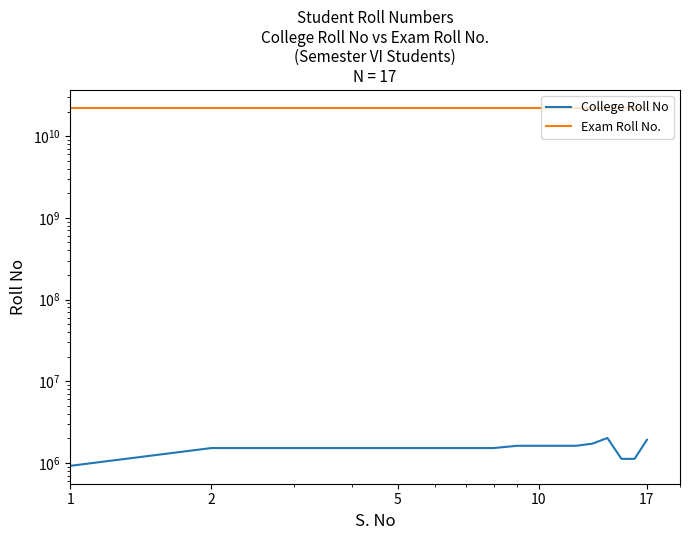

Where is Exam Roll No. nearest to the value 22079543057?

5